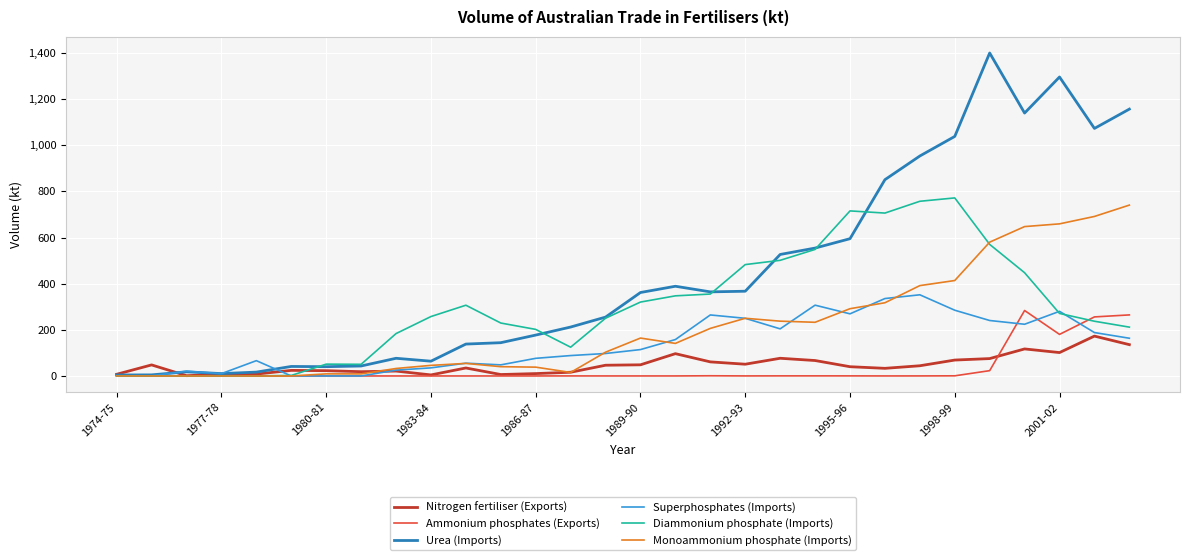

Which series has the widest spread of values?

Urea (Imports)